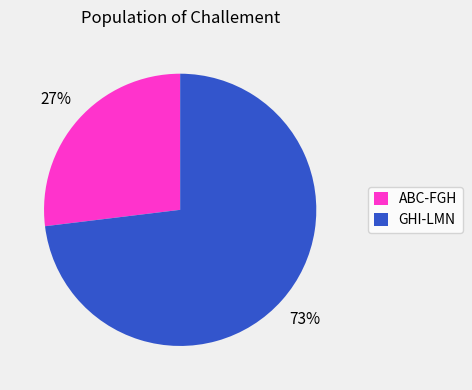

Does ABC-FGH account for over 50% of the chart?

No